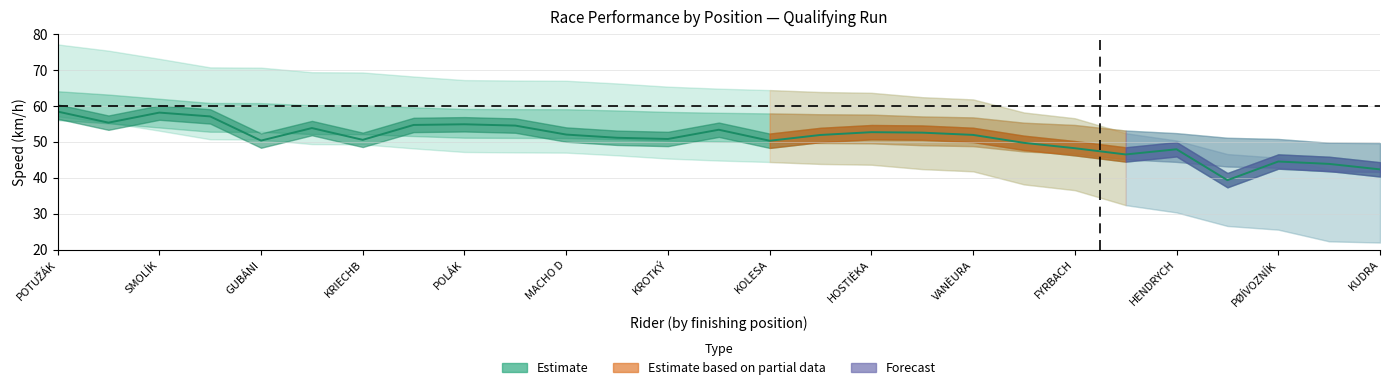

Approximately how many times larger is the value at PØÍVOZNÍK compared to KRIECHB?

0.9